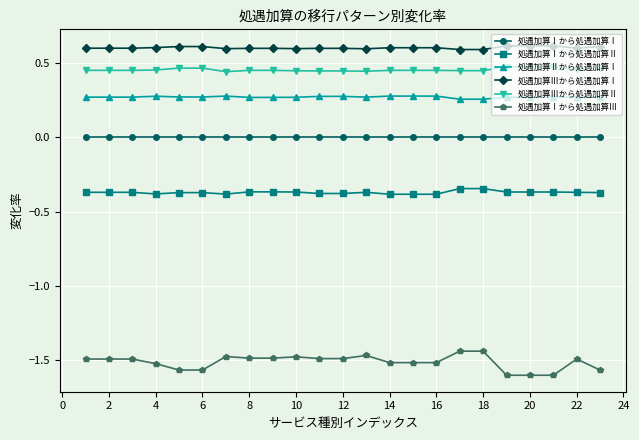

Rank the series by their maximum value, from lowest to highest.

処遇加算Ⅰから処遇加算Ⅲ, 処遇加算Ⅰから処遇加算Ⅱ, 処遇加算Ⅰから処遇加算Ⅰ, 処遇加算Ⅱから処遇加算Ⅰ, 処遇加算Ⅲから処遇加算Ⅱ, 処遇加算Ⅲから処遇加算Ⅰ